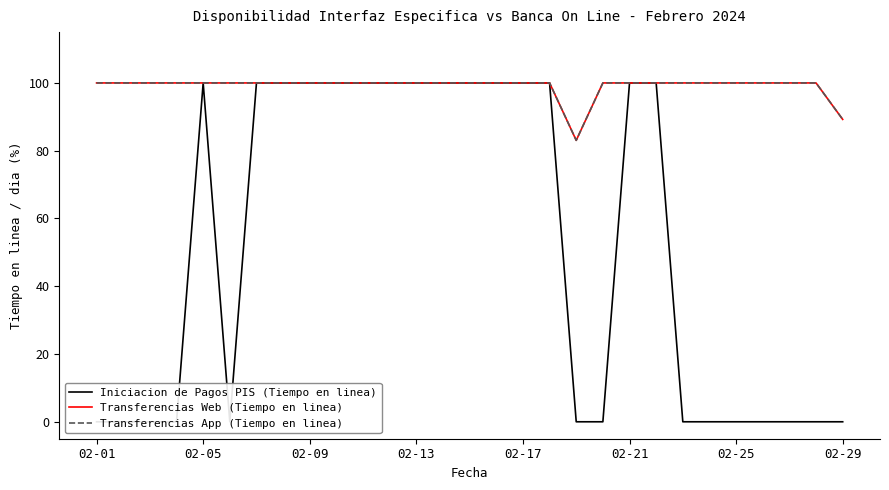

What are all the series names shown in the legend?

Iniciacion de Pagos PIS (Tiempo en linea), Transferencias Web (Tiempo en linea), Transferencias App (Tiempo en linea)